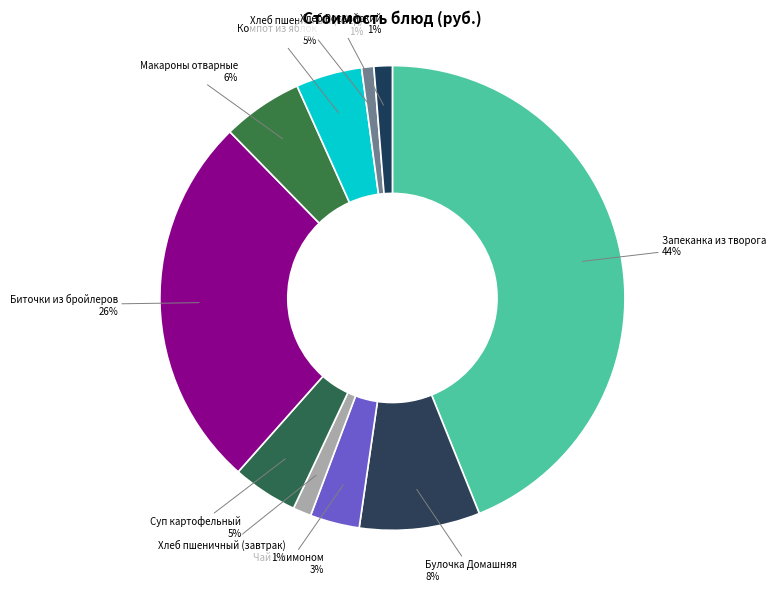

How many segments does this pie chart have?

10